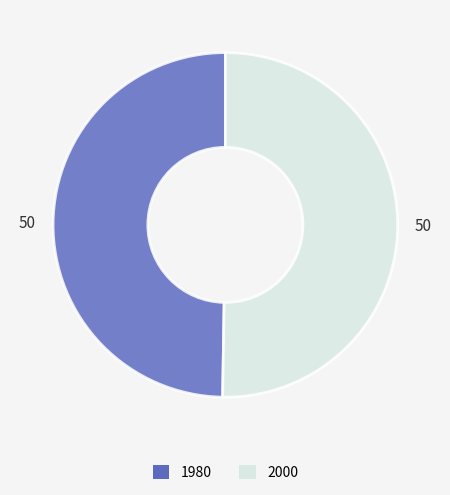

Is the sum of 1980 and 2000 greater than half?

Yes